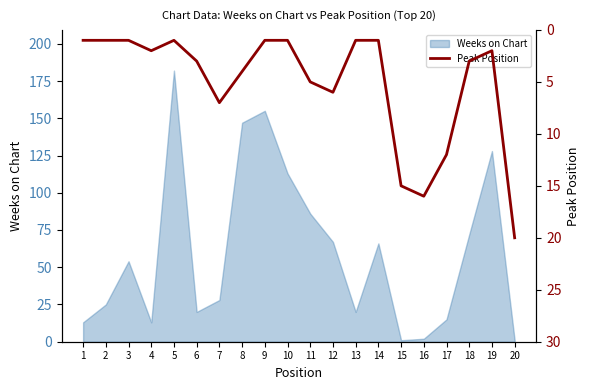

Reading right to left, extract all data points from this chart.

20=20	19=2	18=3	17=12	16=16	15=15	14=1	13=1	12=6	11=5	10=1	9=1	8=4	7=7	6=3	5=1	4=2	3=1	2=1	1=1